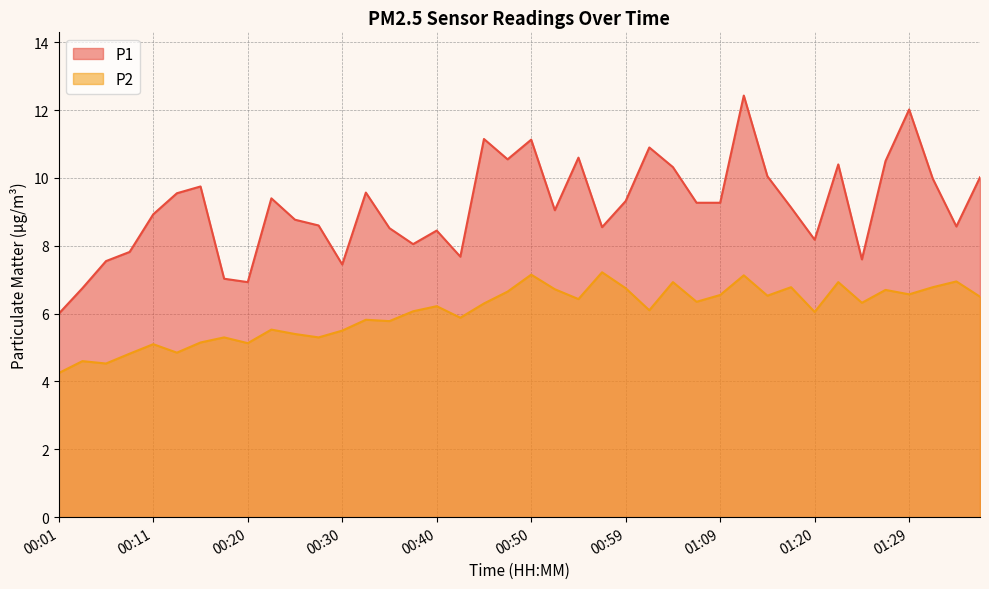

Where is P1 nearest to the value 9?

00:52